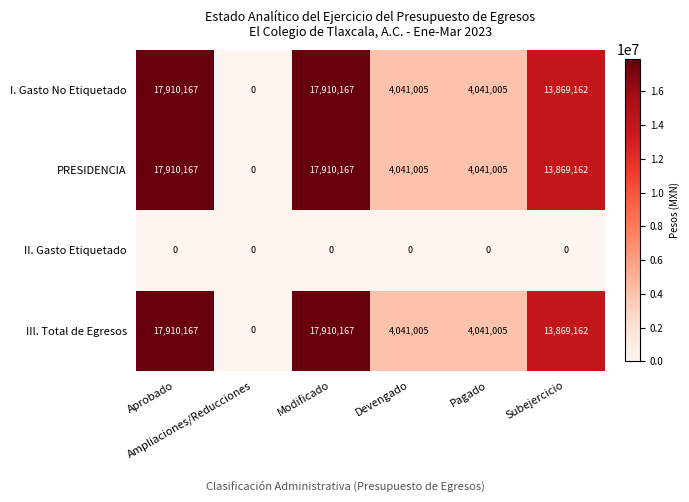

What is the difference between the maximum and minimum values in the III. Total de Egresos series?

17910167